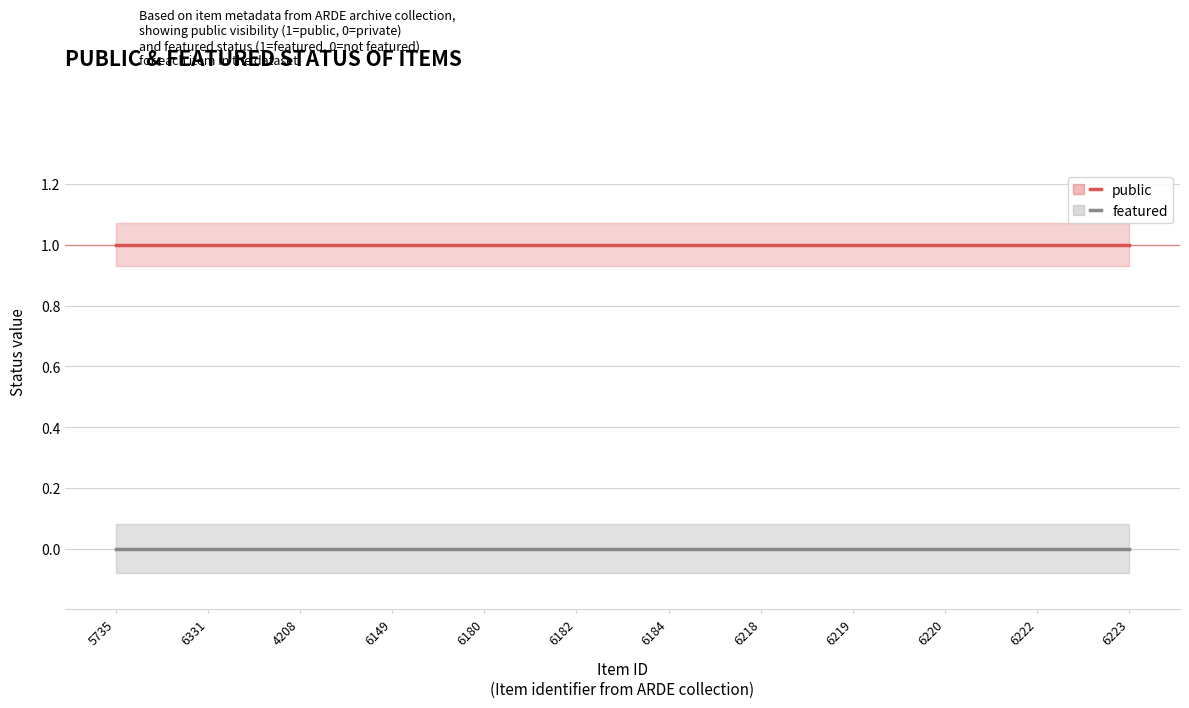

True or false: public has more than 1 interior local peaks.

False